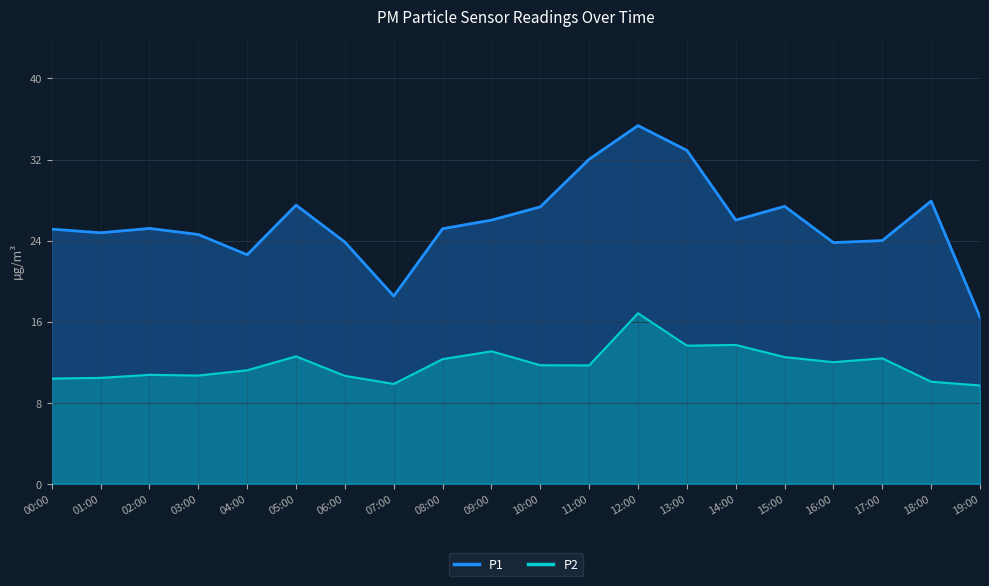

What is the difference between the highest and lowest values at 09:00?

12.9